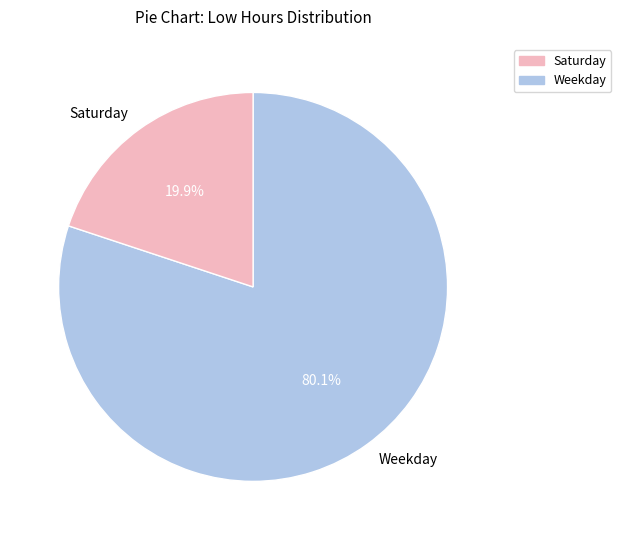

Approximately how many times larger is the value at Weekday compared to Saturday?

4.0